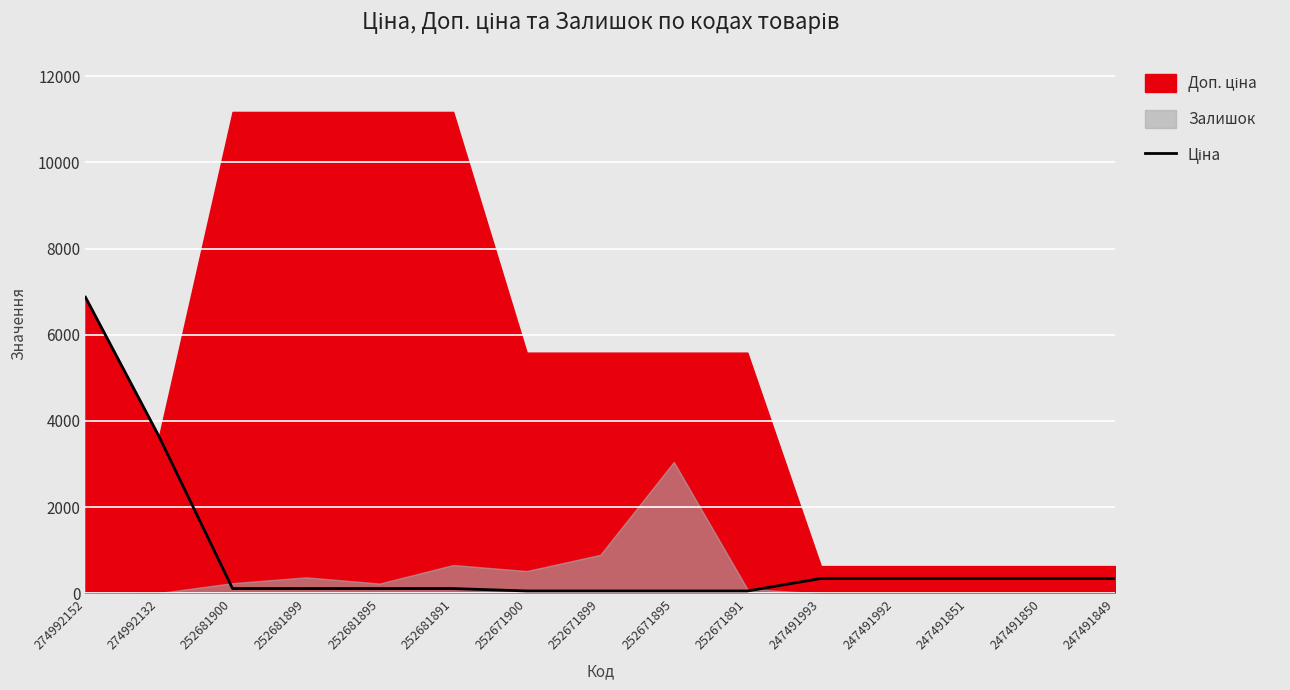

How many categories are shown in the chart?

15